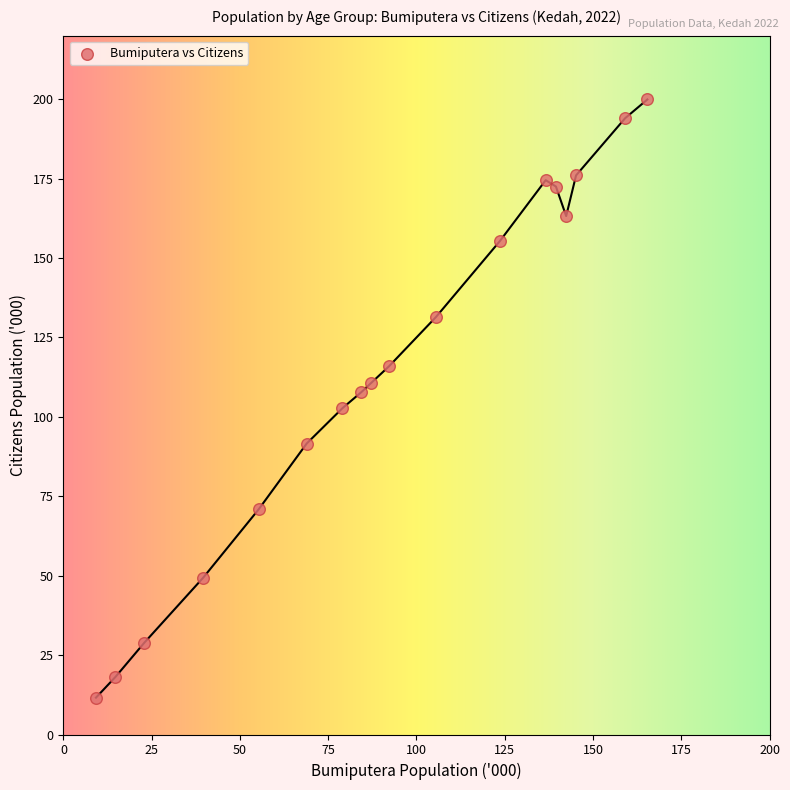

What is the range of Y values (max minus min)?

188.3